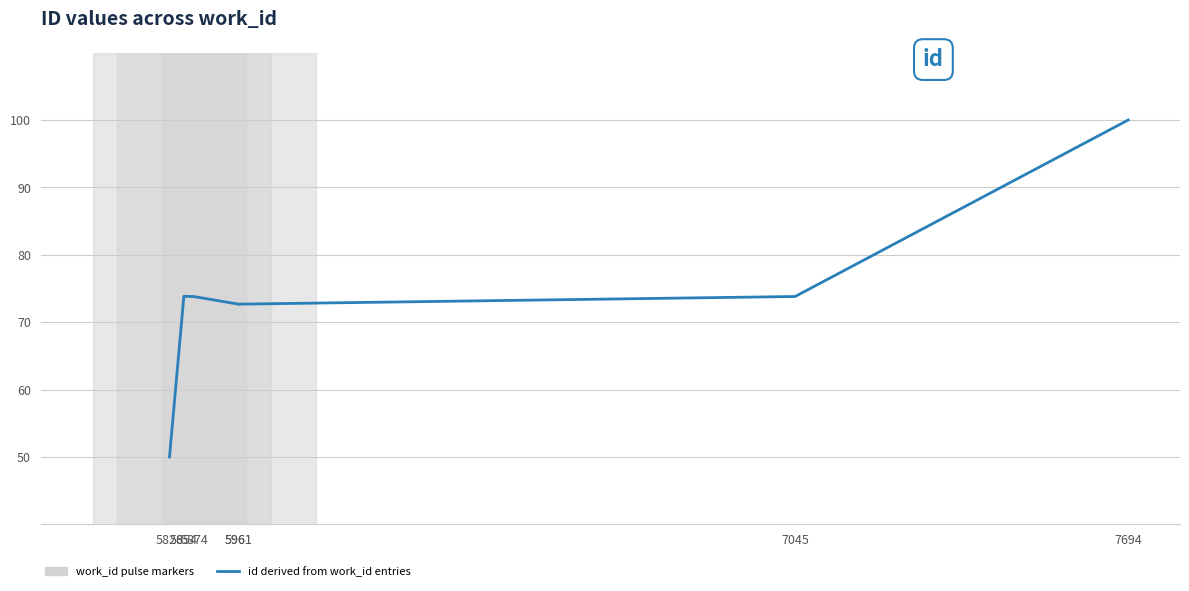

Approximately how many times larger is the value at 5961 compared to 7694?

0.7